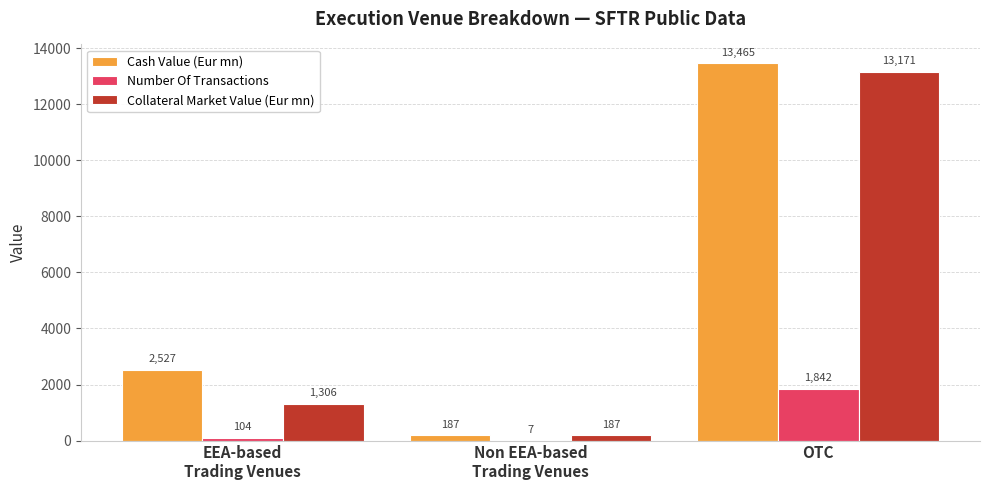

What is the greatest value displayed?

13465.5